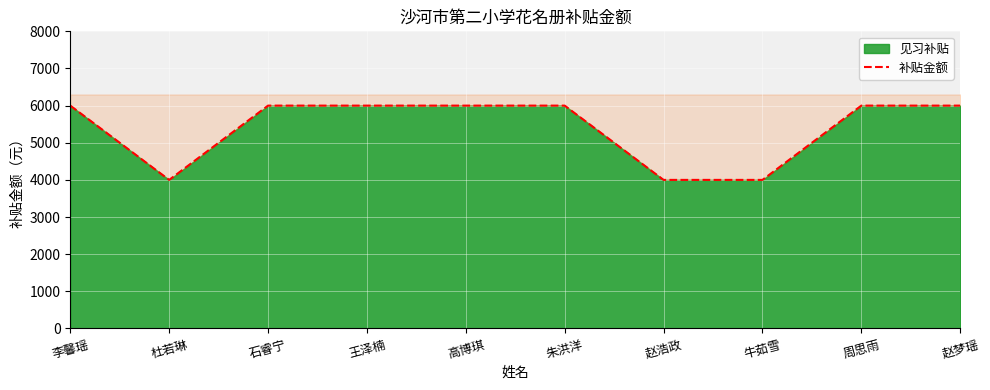

Where is the first local minimum?

杜若琳